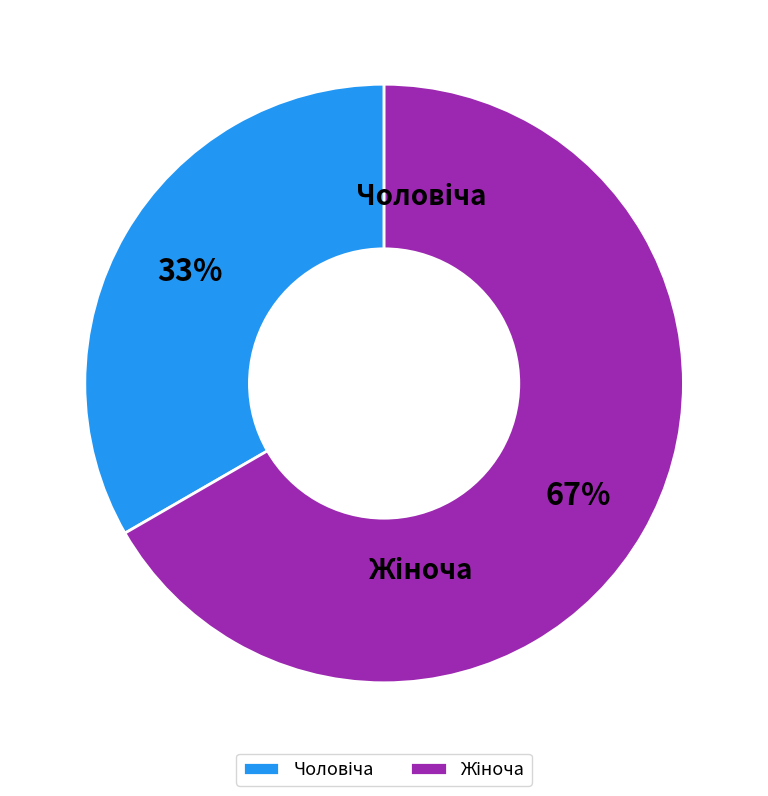

True or false: Жіноча accounts for 81% of the total.

False